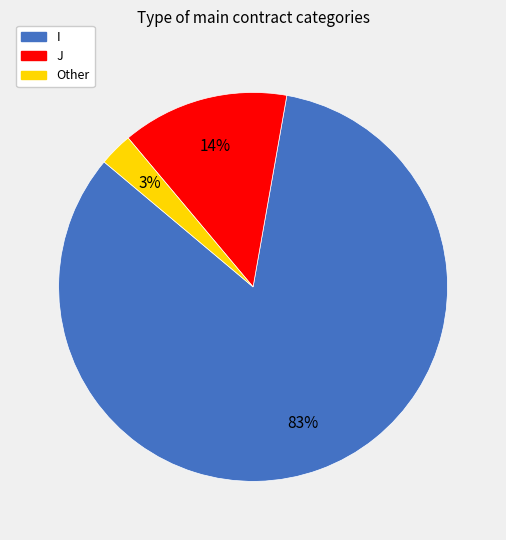

To the nearest percent, what is the combined percentage of I and Other?

86%